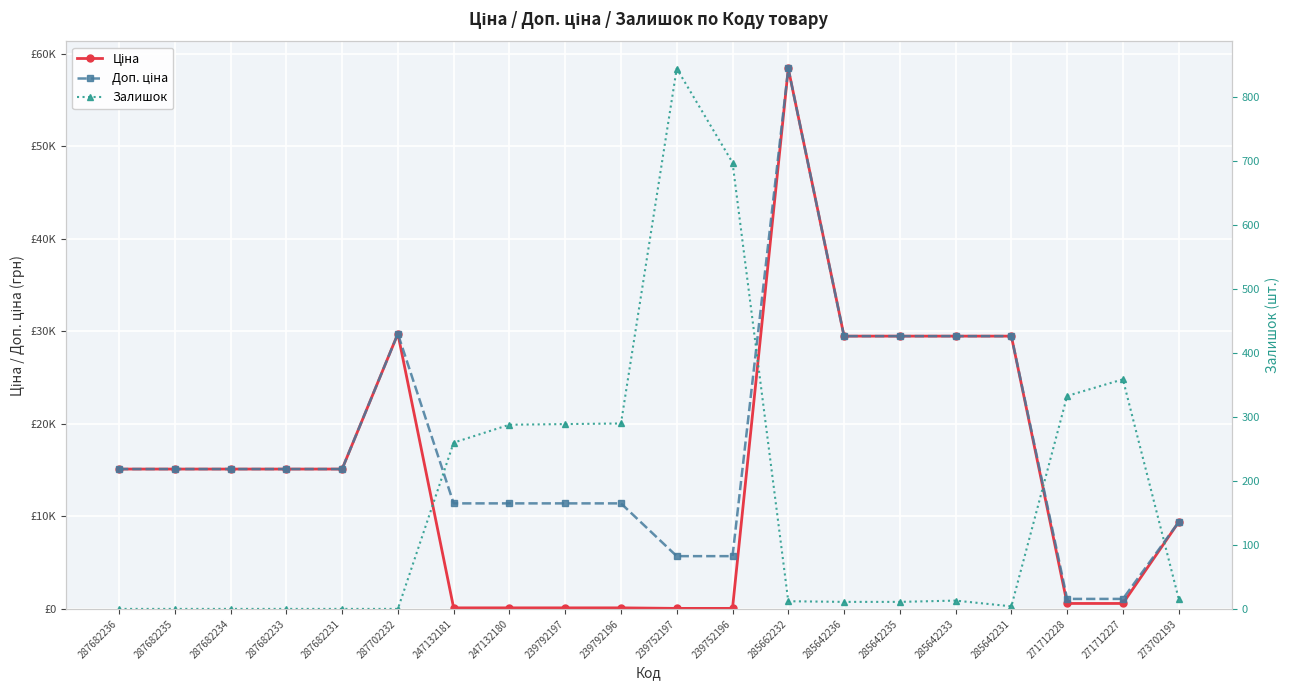

Reading right to left, what are all the values shown in this chart?

Ціна: 9384.0	589.9	589.9	29491.5	29491.5	29491.5	29491.5	58426.5	57.0	57.0	114.1	114.1	114.1	114.1	29747.2	15120.0	15120.0	15120.0	15120.0	15120.0
Доп. ціна: 9384.0	1081.7	1081.7	29491.5	29491.5	29491.5	29491.5	58426.5	5705.0	5705.0	11410.0	11410.0	11410.0	11410.0	29747.2	15120.0	15120.0	15120.0	15120.0	15120.0
Залишок: 16.0	359.0	333.0	4.0	13.0	11.0	11.0	12.0	698.0	845.0	290.0	289.0	288.0	260.0	0.0	0.0	0.0	0.0	0.0	0.0